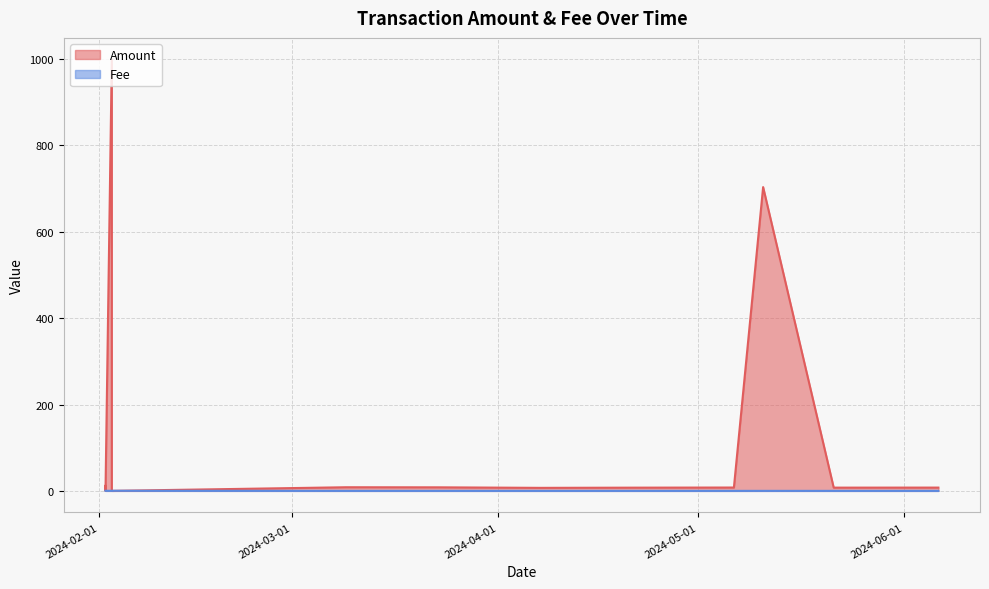

Reading left to right, what are all the values shown in this chart?

Amount: 11.5	0.0	999.0	0.0	8.4	8.2	7.0	7.4	7.7	703.4	7.5	7.6
Fee: 0.2	0.2	0.1	0.2	0.0	0.0	0.0	0.0	0.0	0.0	0.0	0.0